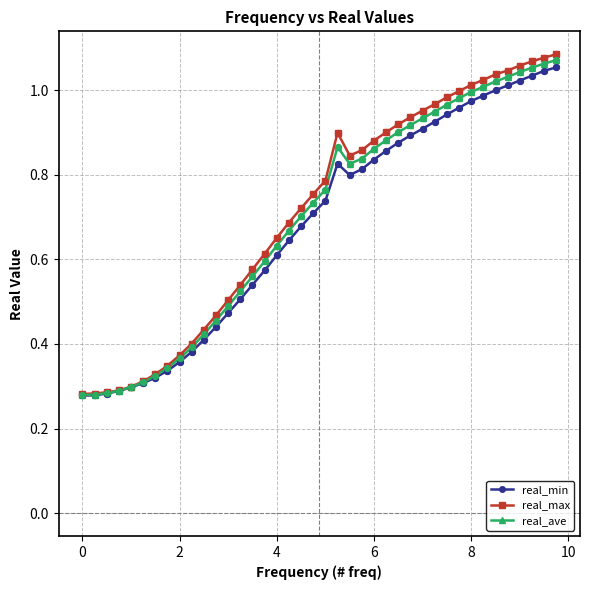

Which series has the largest range (max minus min)?

real_max